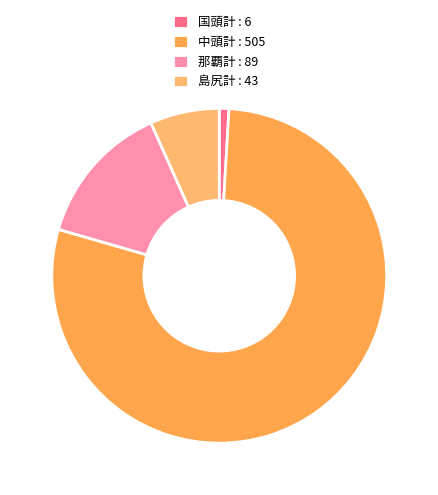

Count the number of slices in the pie.

4